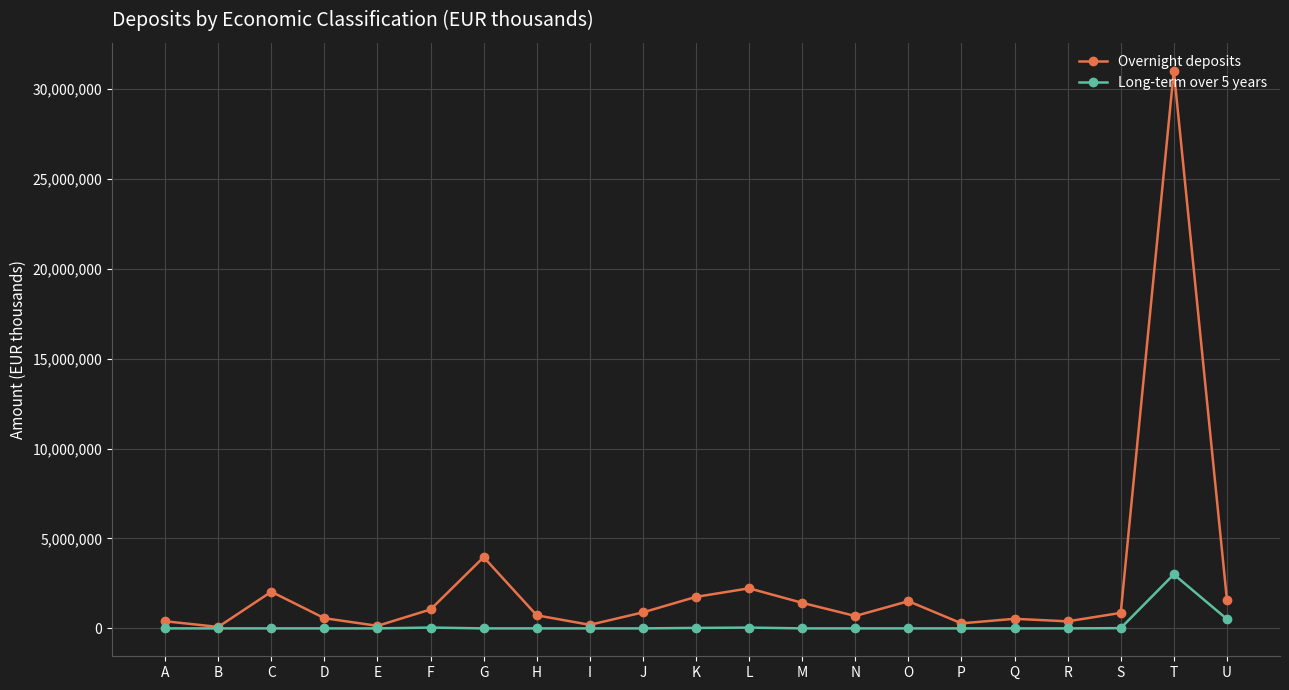

How many distinct data groups are displayed?

2